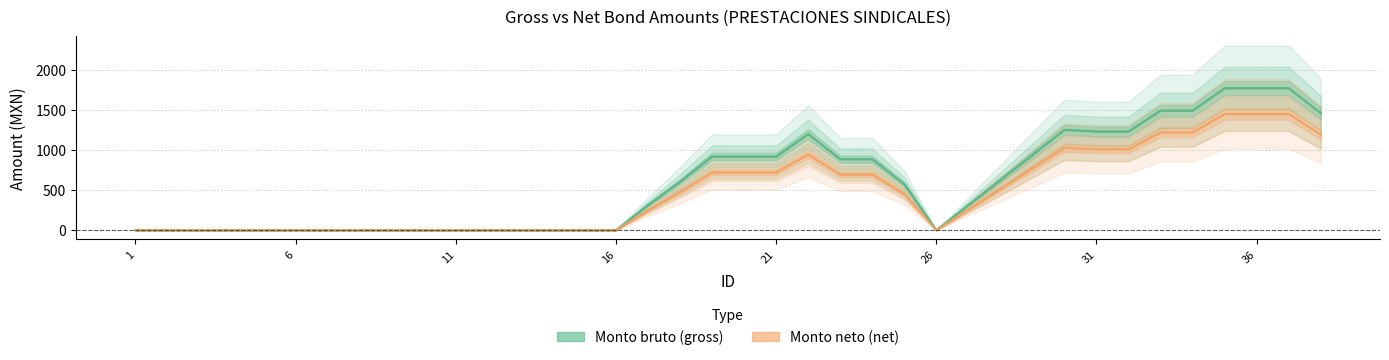

True or false: Monto bruto (gross) has a value of -1290.5 at 6.

False